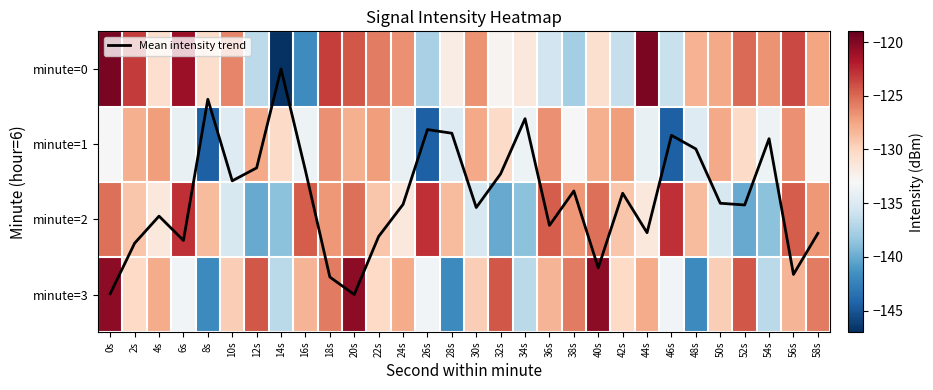

What is the total value across all series at 32s?

-526.0